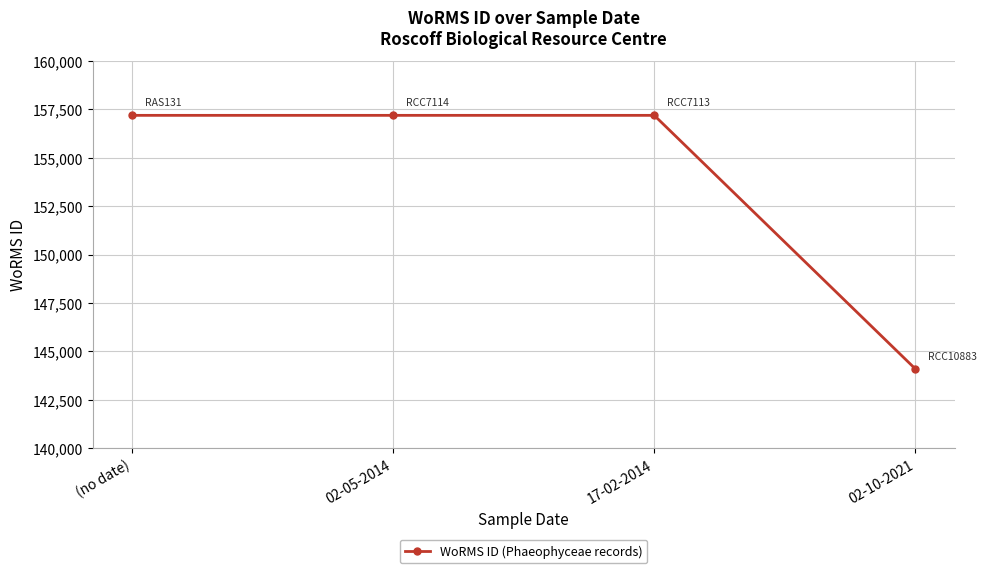

How many values are below 157188?

1